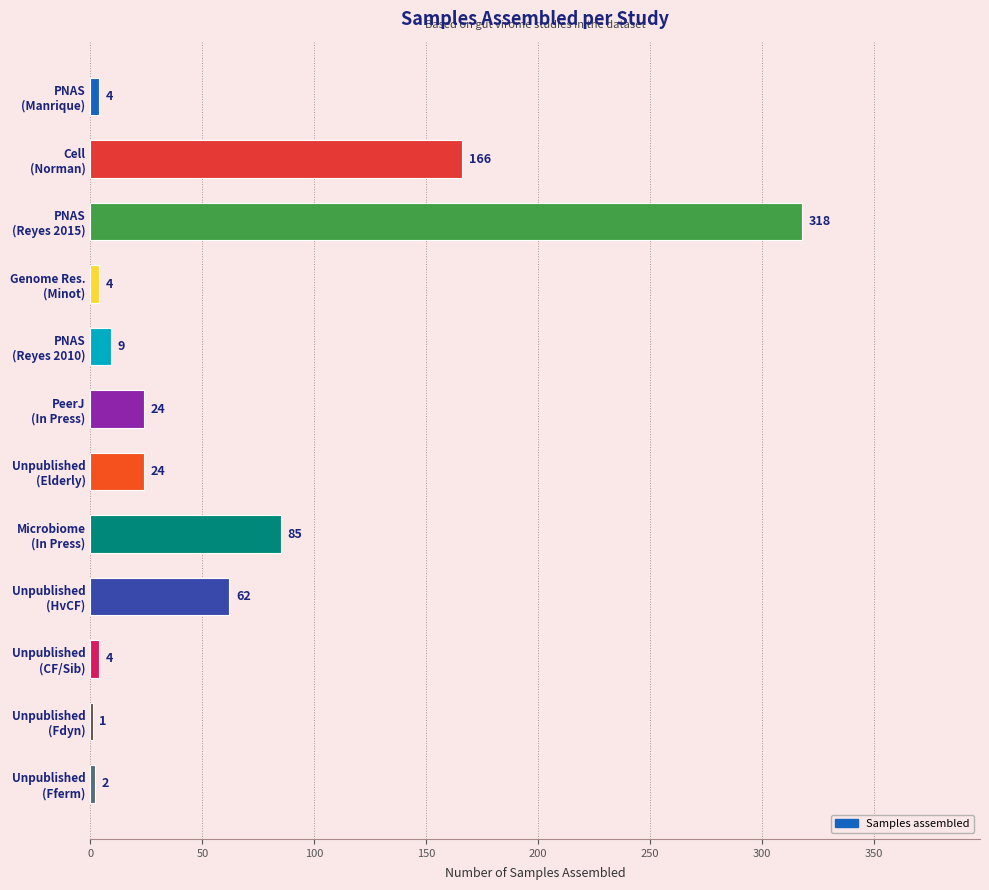

What is the greatest value displayed?

318